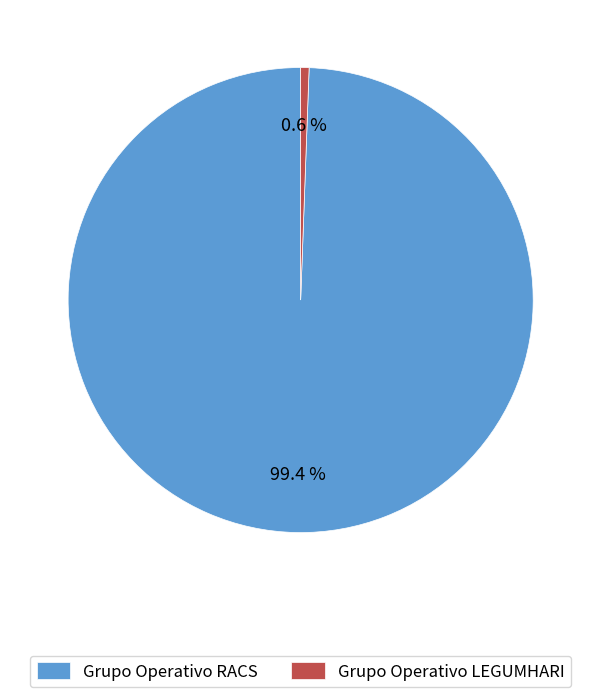

What percentage is NOT represented by Grupo Operativo LEGUMHARI?

99.4%